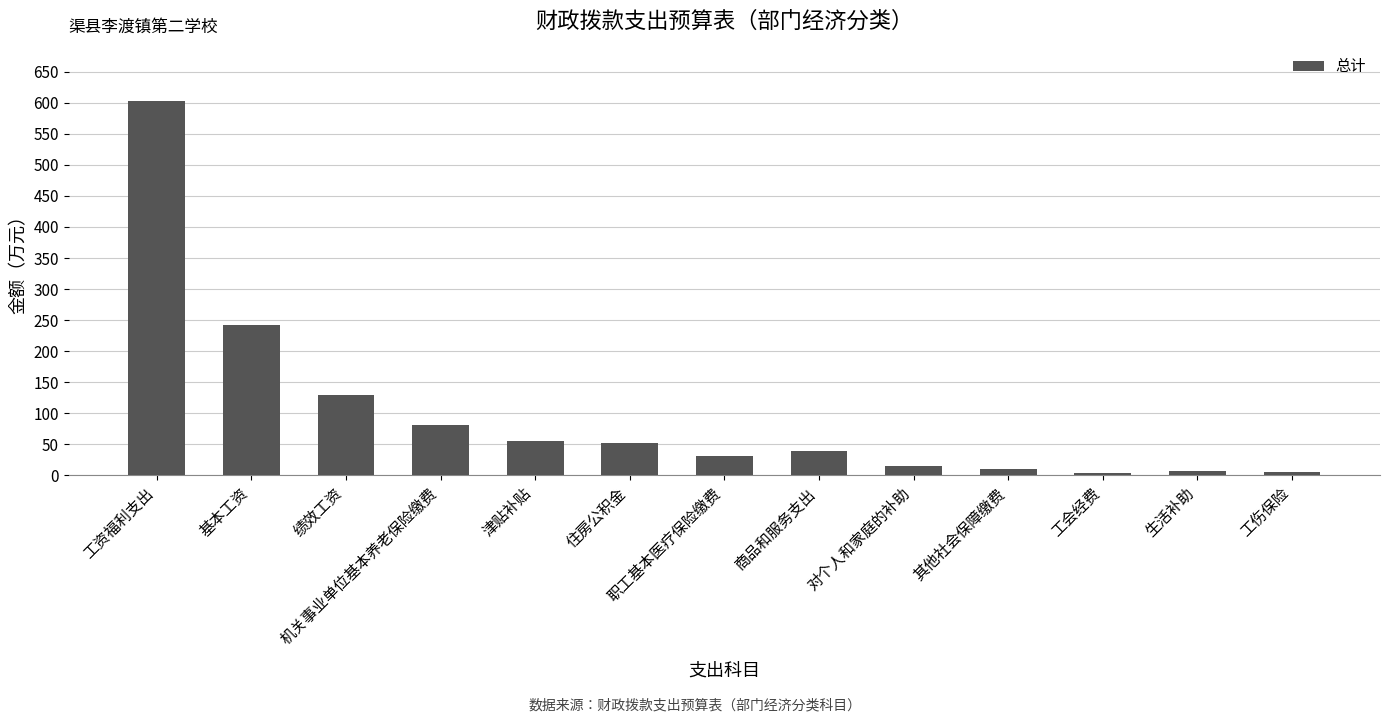

How many data points does each series have?

13